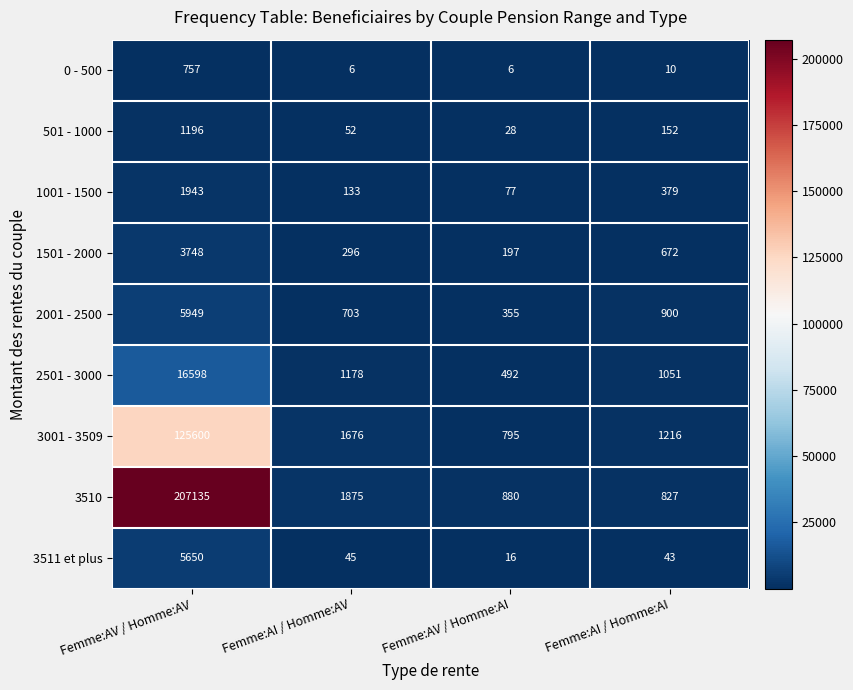

The value of 2001 - 2500 at Femme:AI / Homme:AV is 703. True or false?

True